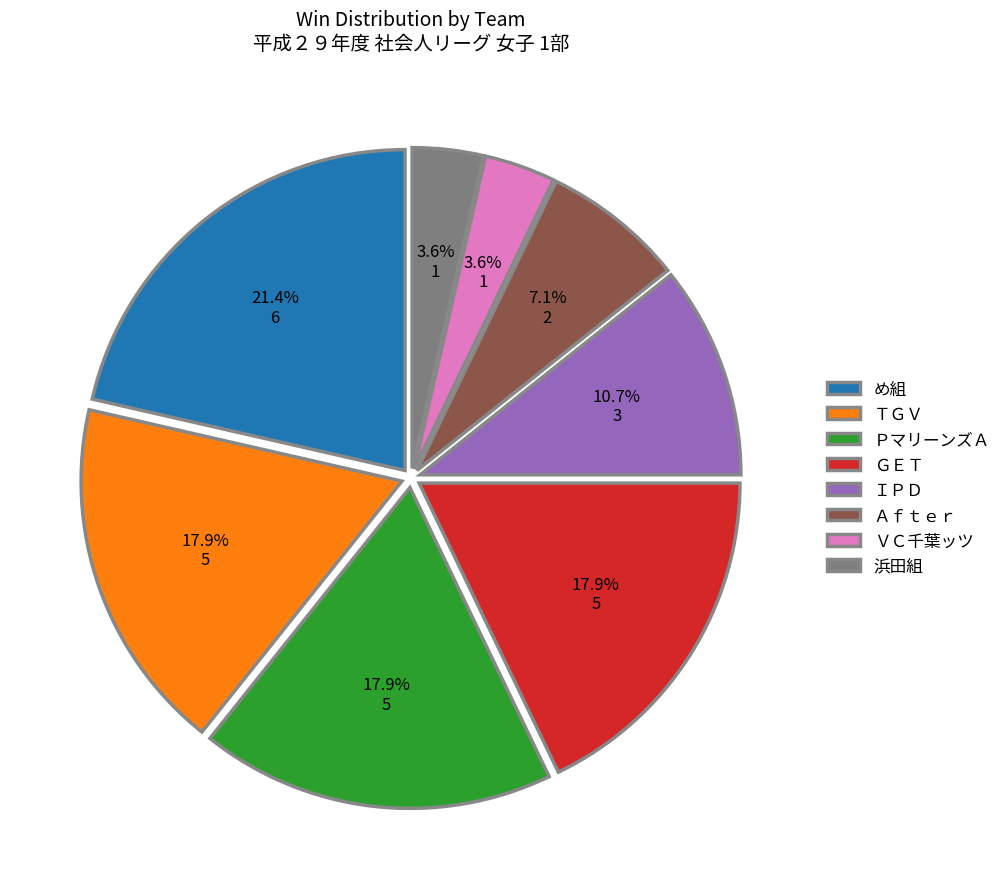

Does め組 represent more than half of the total?

No